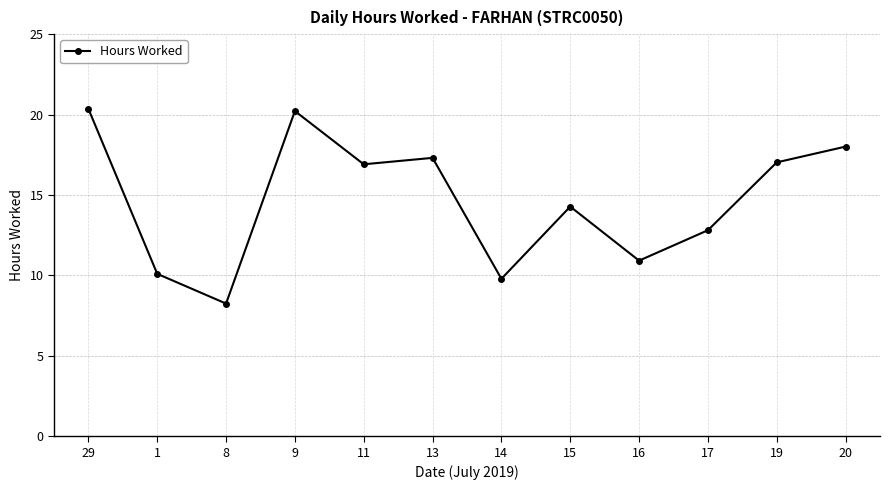

Which has a higher value, 13 or 15?

13